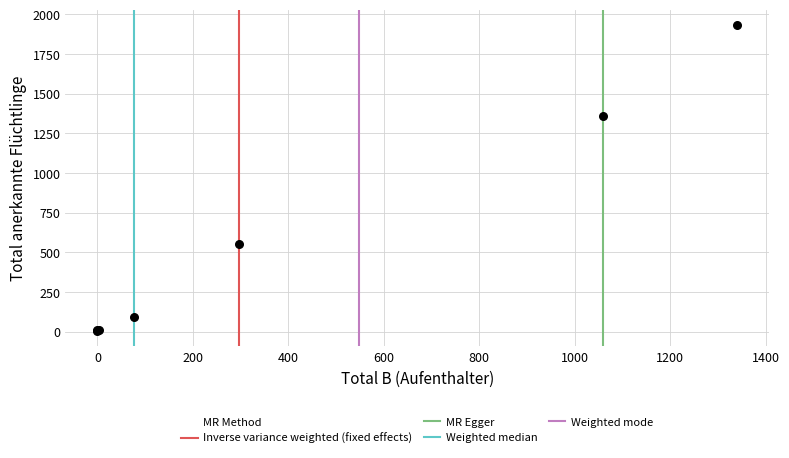

What Y value in the scatter plot is closest to 968?

1361